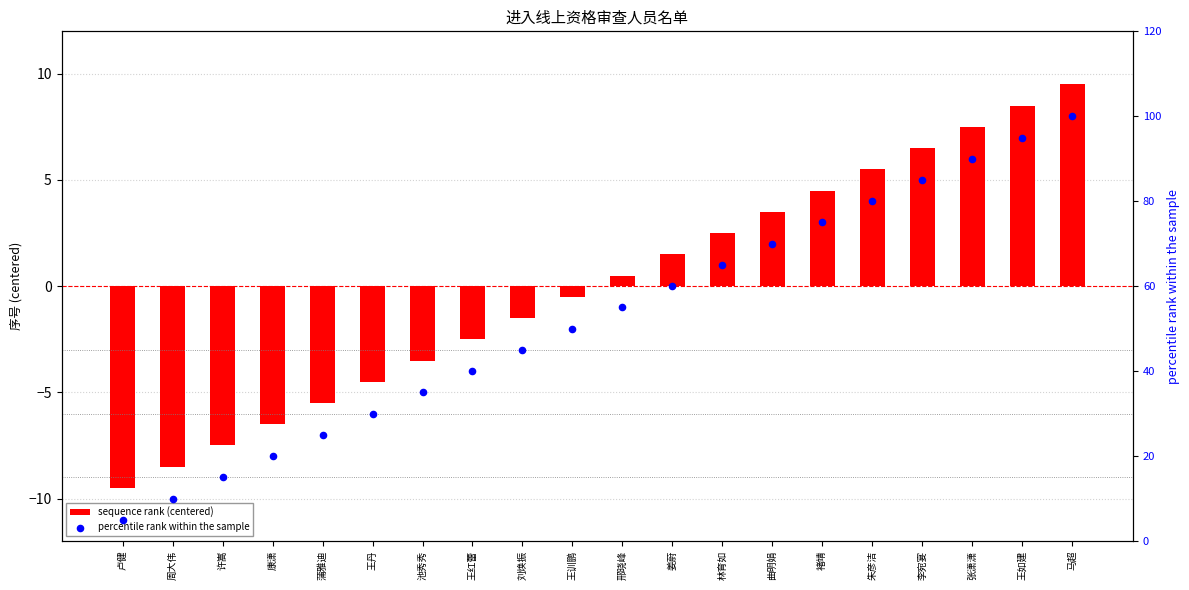

What is the total value across all series at 王红蕾?

37.5